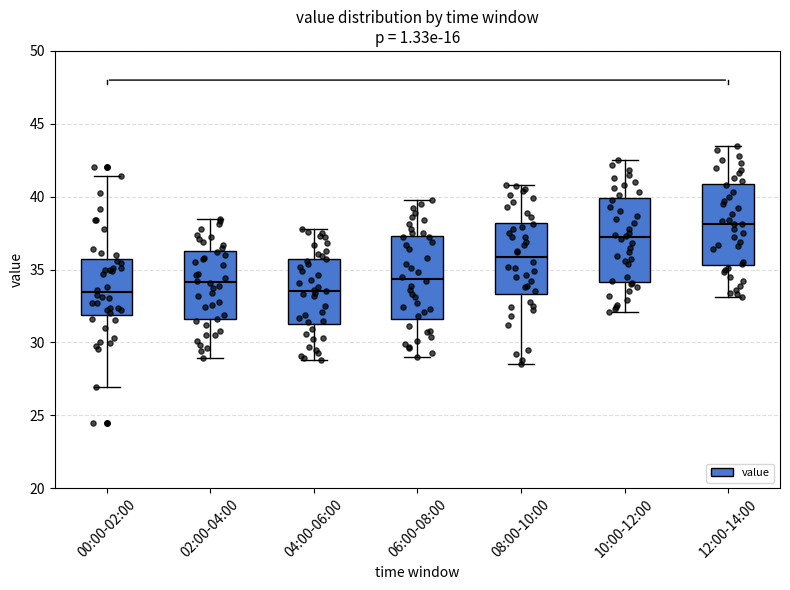

Reading left to right, read every box against the y-axis: the position of its median line, the range the box covers, and the ends of its whiskers. The values are not printed on the chart, so give them approximately, as read against the axis.

00:00-02:00: median 33.5, box 32.0 to 35.5, whiskers 27.0 to 41.5
02:00-04:00: median 34.0, box 31.5 to 36.5, whiskers 29.0 to 38.5
04:00-06:00: median 33.5, box 31.5 to 36.0, whiskers 29.0 to 38.0
06:00-08:00: median 34.5, box 31.5 to 37.5, whiskers 29.0 to 40.0
08:00-10:00: median 36.0, box 33.5 to 38.0, whiskers 28.5 to 41.0
10:00-12:00: median 37.0, box 34.0 to 40.0, whiskers 32.0 to 42.5
12:00-14:00: median 38.0, box 35.5 to 41.0, whiskers 33.0 to 43.5